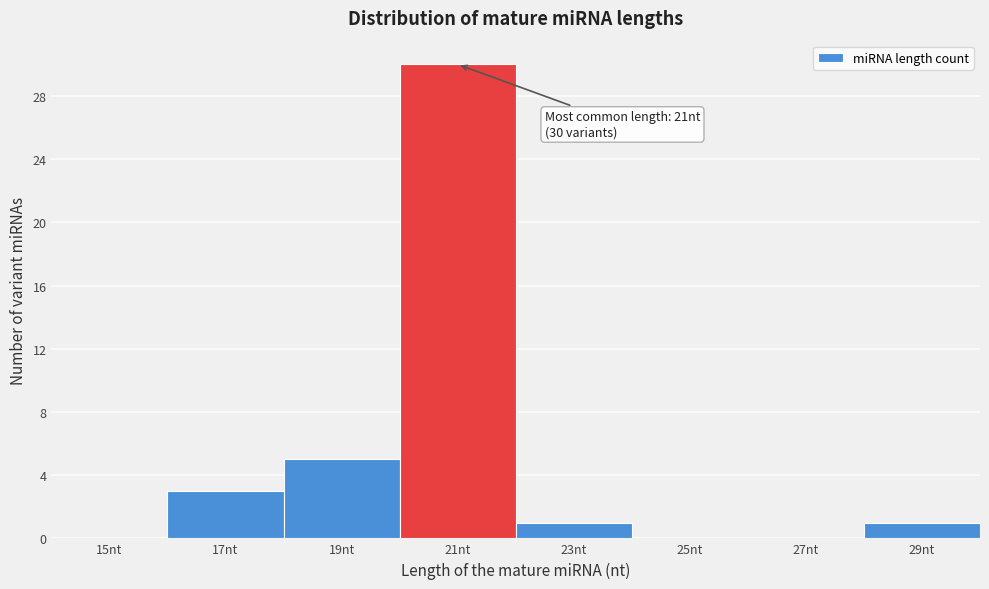

Reading right to left, list all the values displayed in this chart.

29nt=1	27nt=0	25nt=0	23nt=1	21nt=30	19nt=5	17nt=3	15nt=0